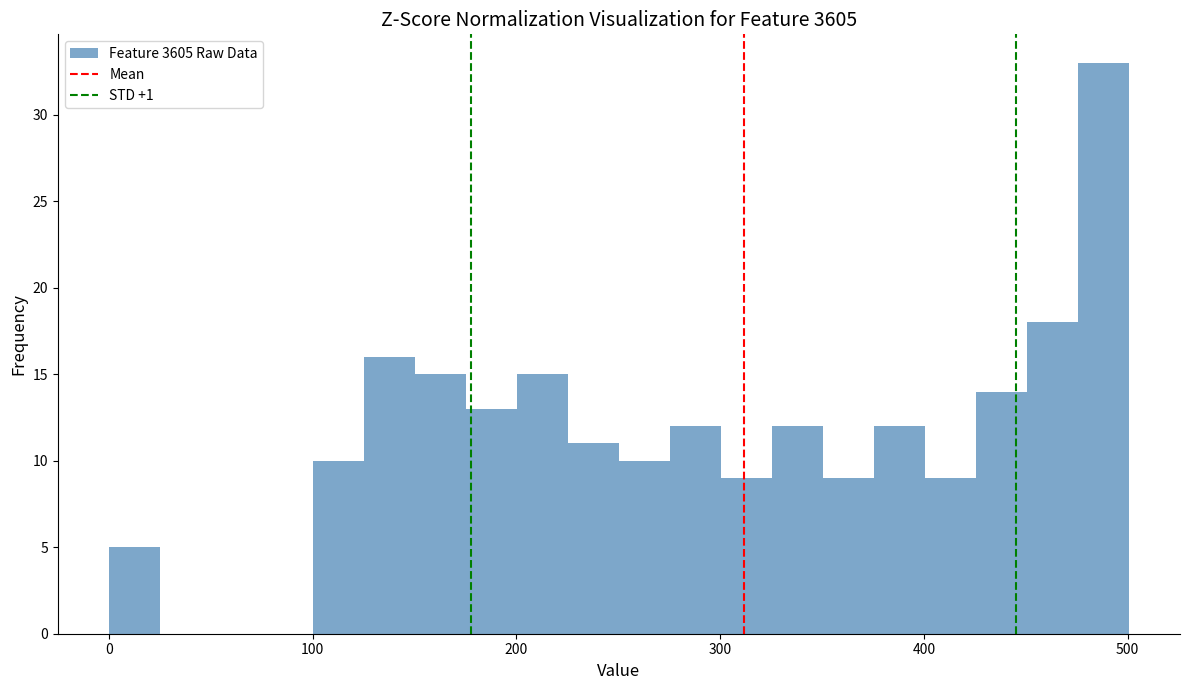

Read against the x-axis, roughly where is the centre of the tallest bar?

490